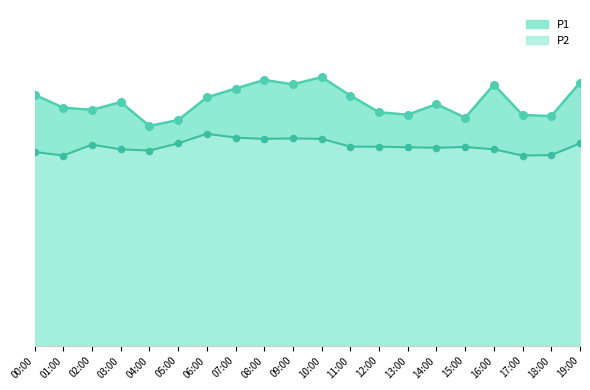

What are all the series names shown in the legend?

P1, P2